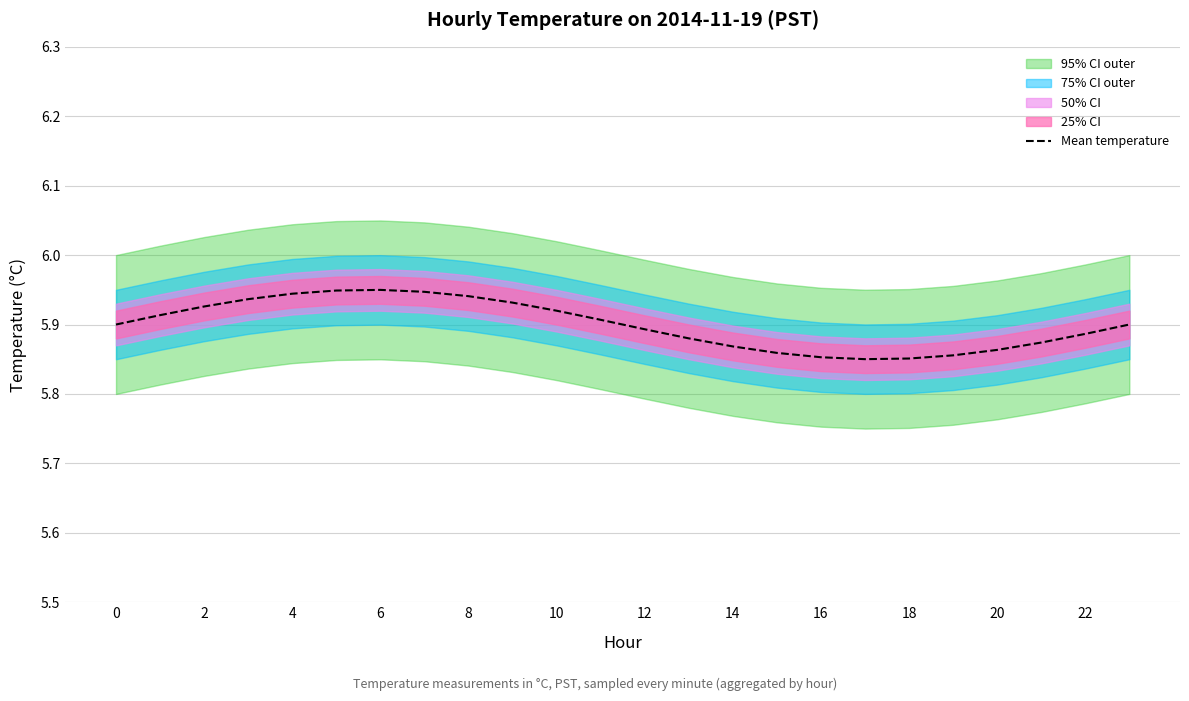

The chart shows a value of 5.9 at 14. True or false?

True